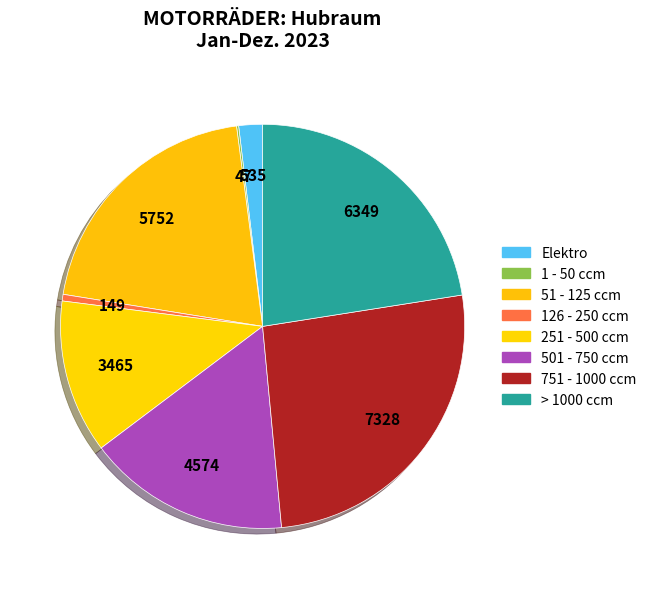

What is the change in value from Elektro to 251 - 500 ccm?

+2930